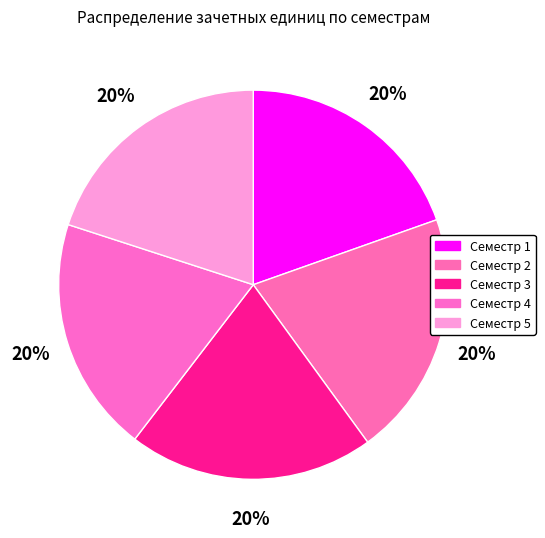

Which category has the biggest portion of the pie?

Семестр 2